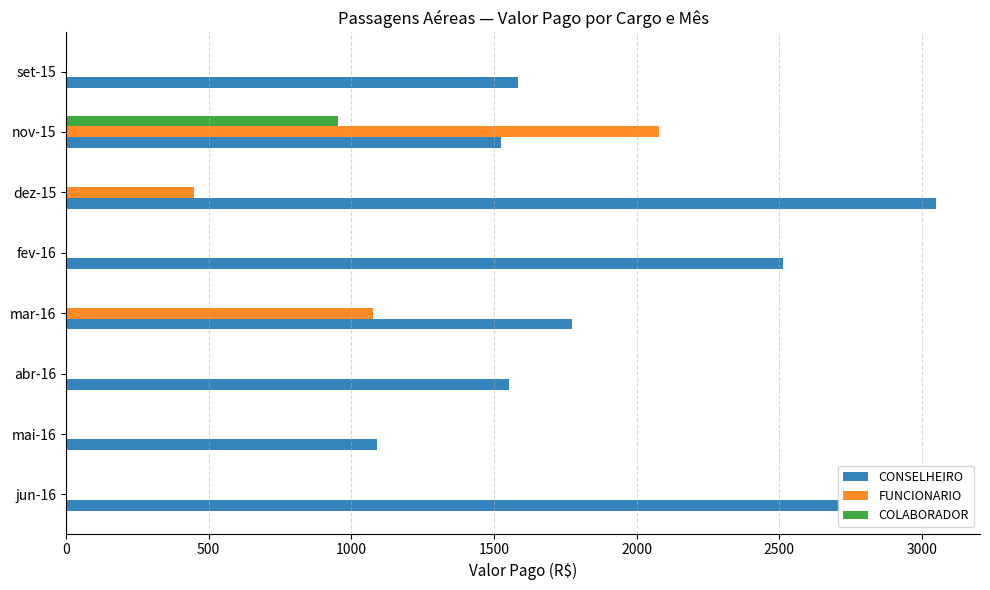

What is the sum of all FUNCIONARIO values?

3599.6